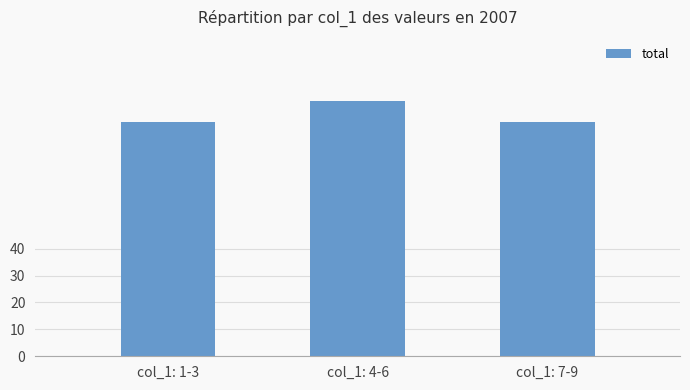

True or false: the data shows 137 at col_1: 4-6.

False